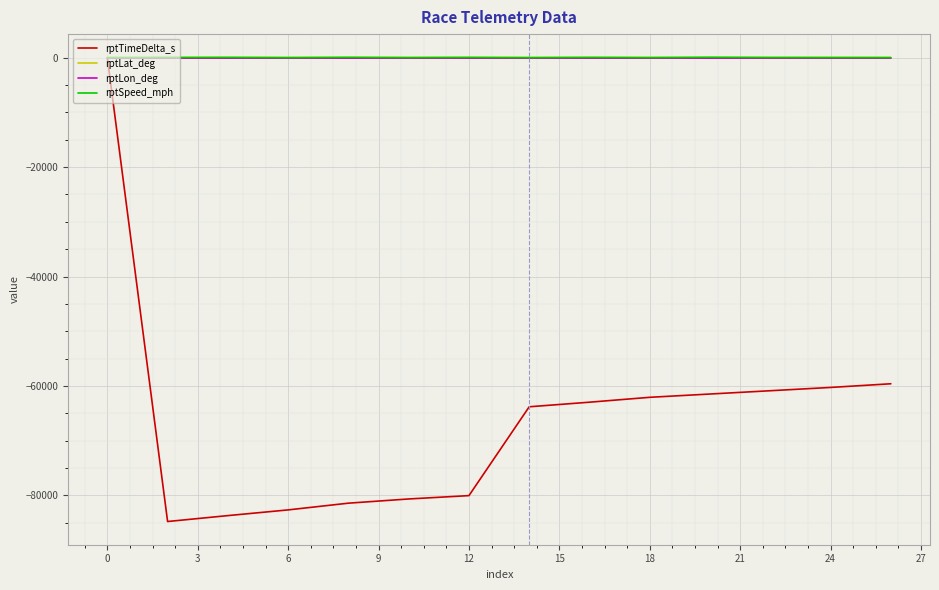

What is the minimum value for rptTimeDelta_s?

-84767.0